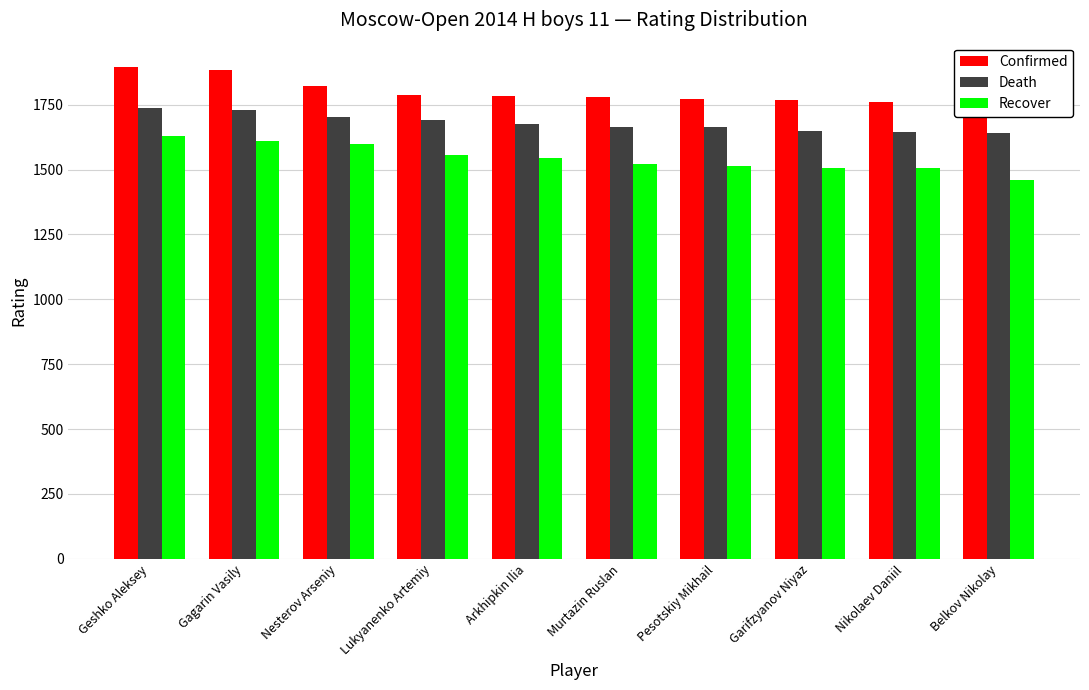

What is the average value of the Death series?

1680